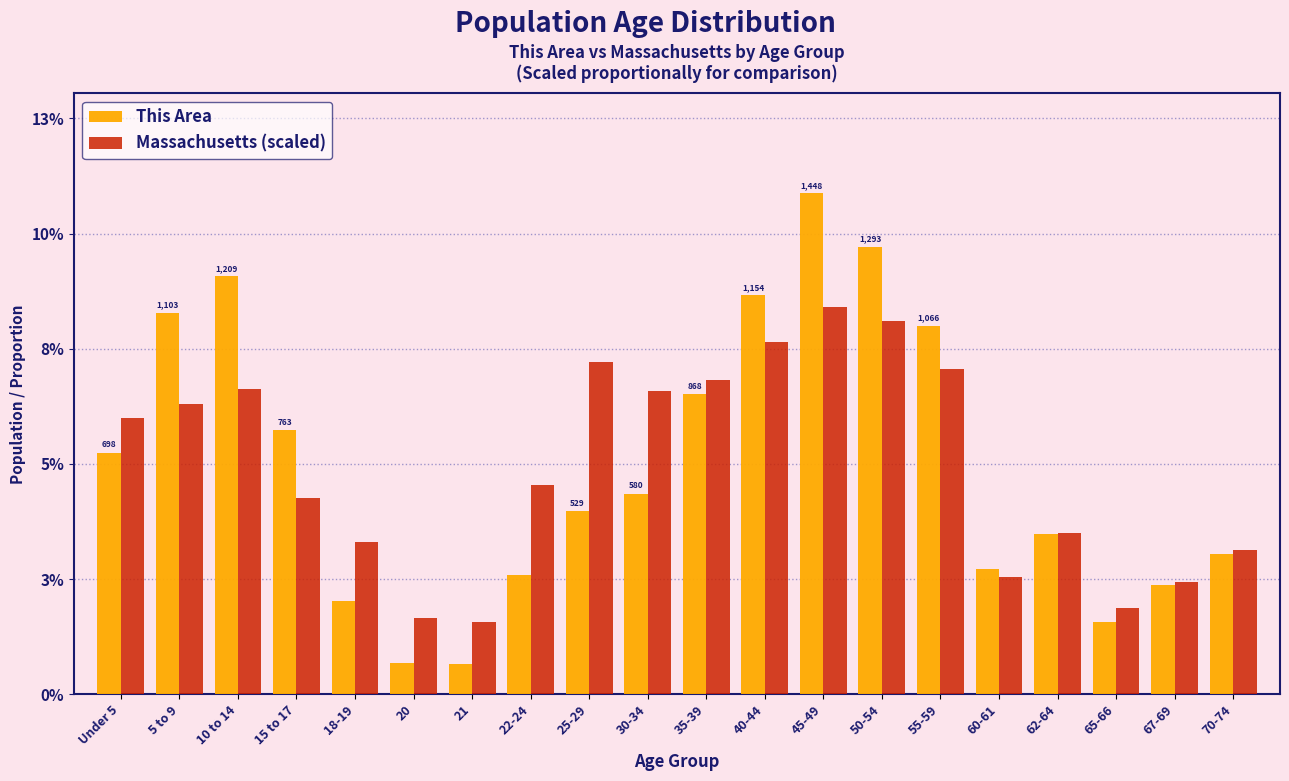

What are all the series names shown in the legend?

This Area, Massachusetts (scaled)